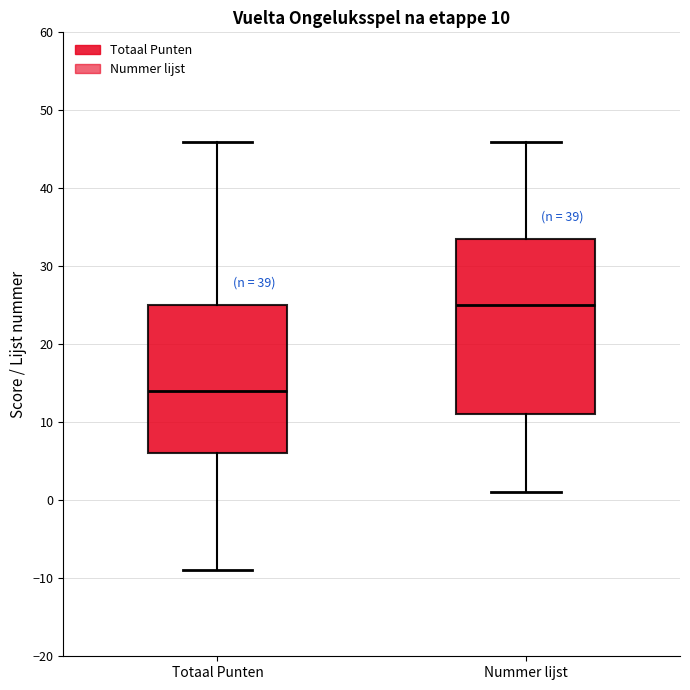

Which box has the highest median line?

Nummer lijst